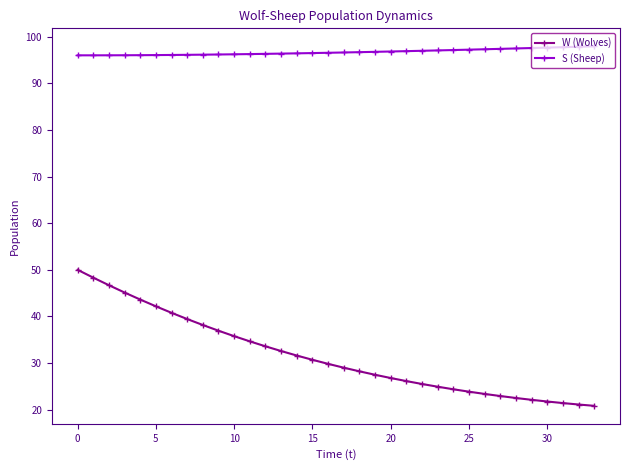

Which series has the largest total across all categories?

S (Sheep)